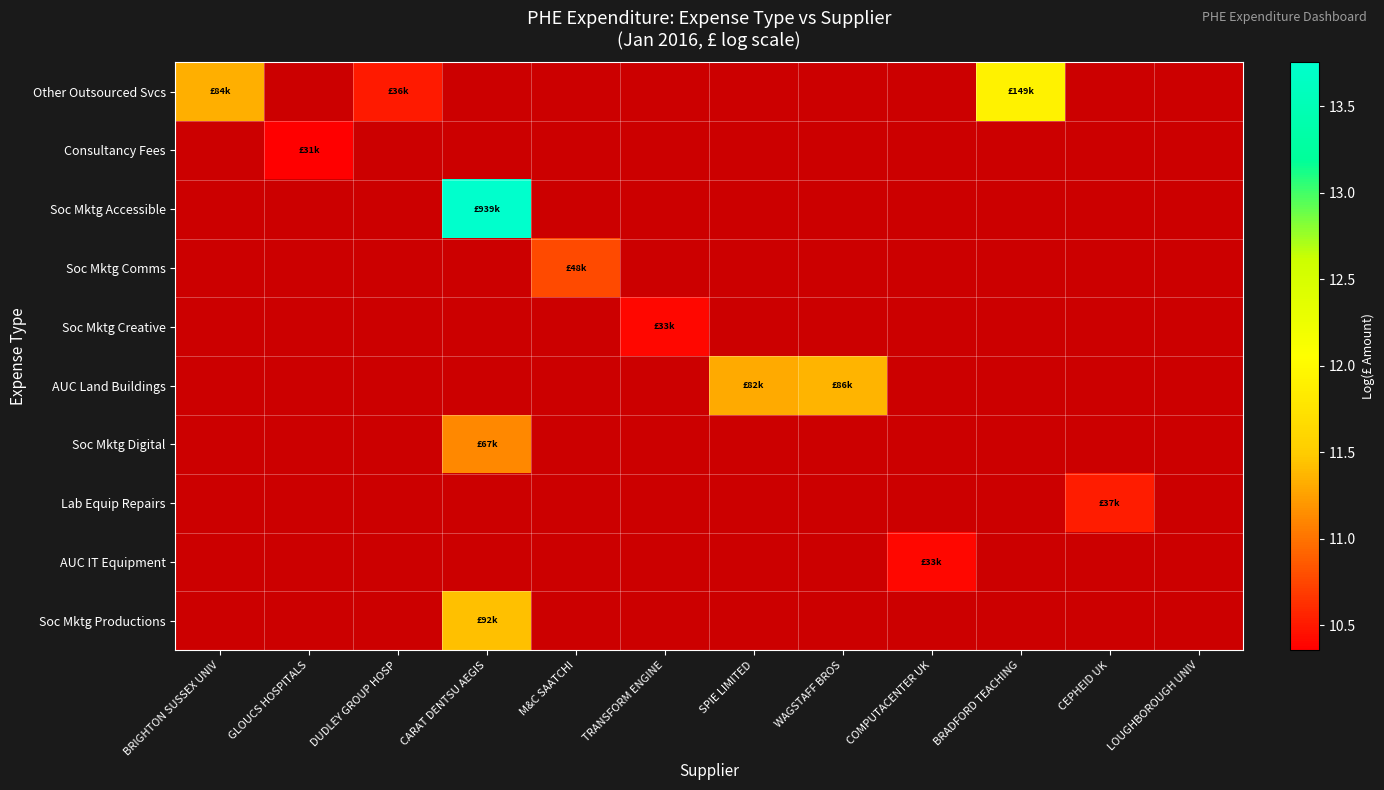

Is the value of Soc Mktg Accessible at TRANSFORM ENGINE greater than the value of Other Outsourced Svcs at GLOUCS HOSPITALS?

No